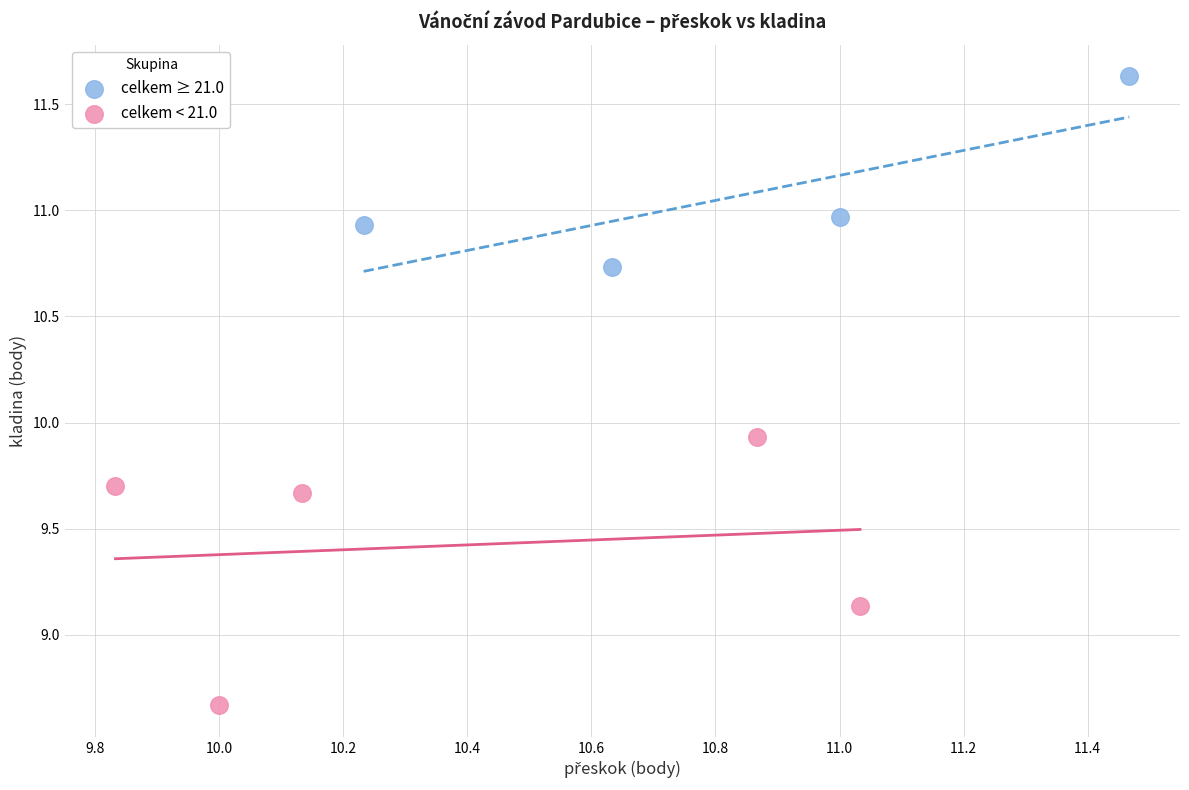

Which series reaches the maximum Y coordinate?

celkem ≥ 21.0